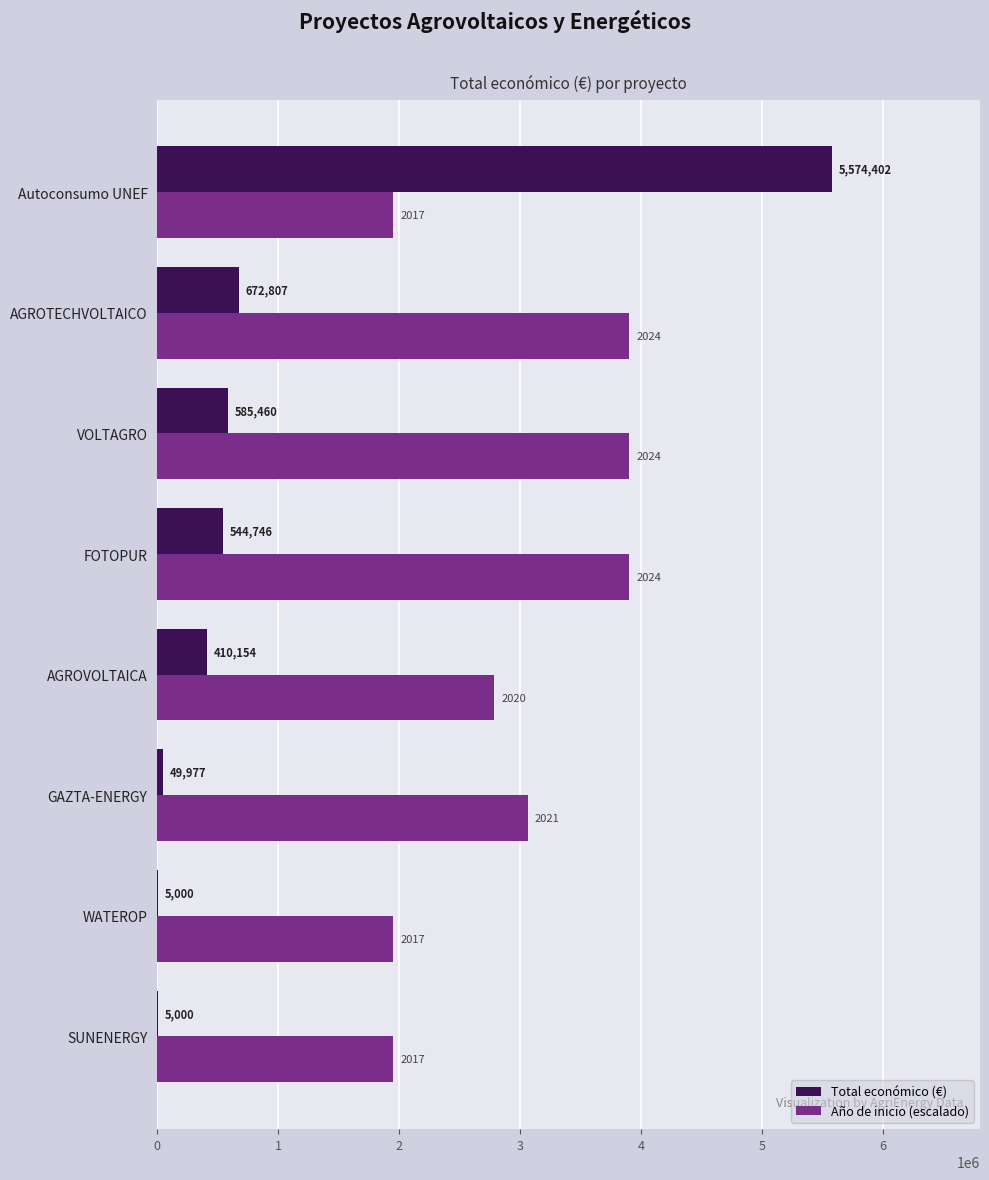

True or false: Año de inicio (escalado) has a value of 1473186.5 at GAZTA-ENERGY.

False